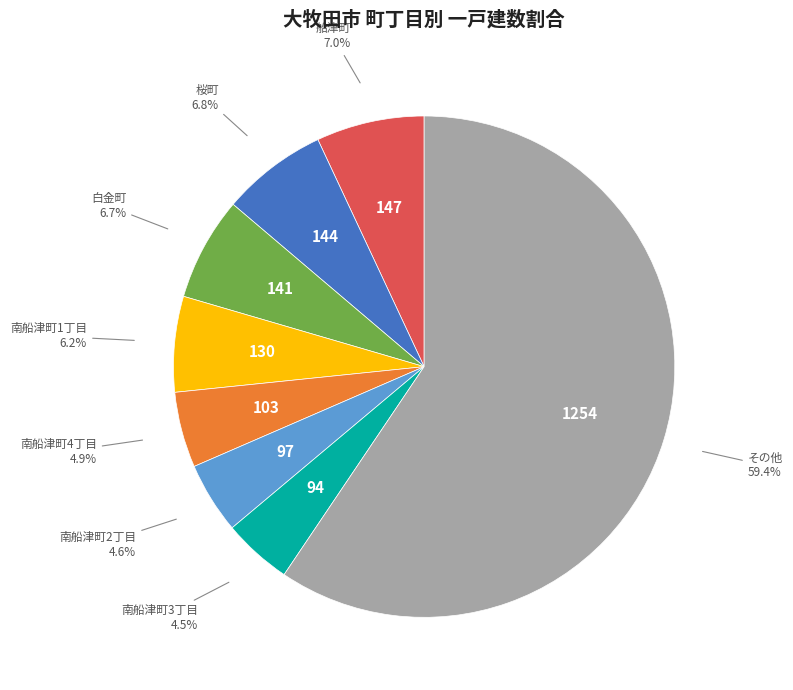

Is there a majority slice in this chart?

Yes